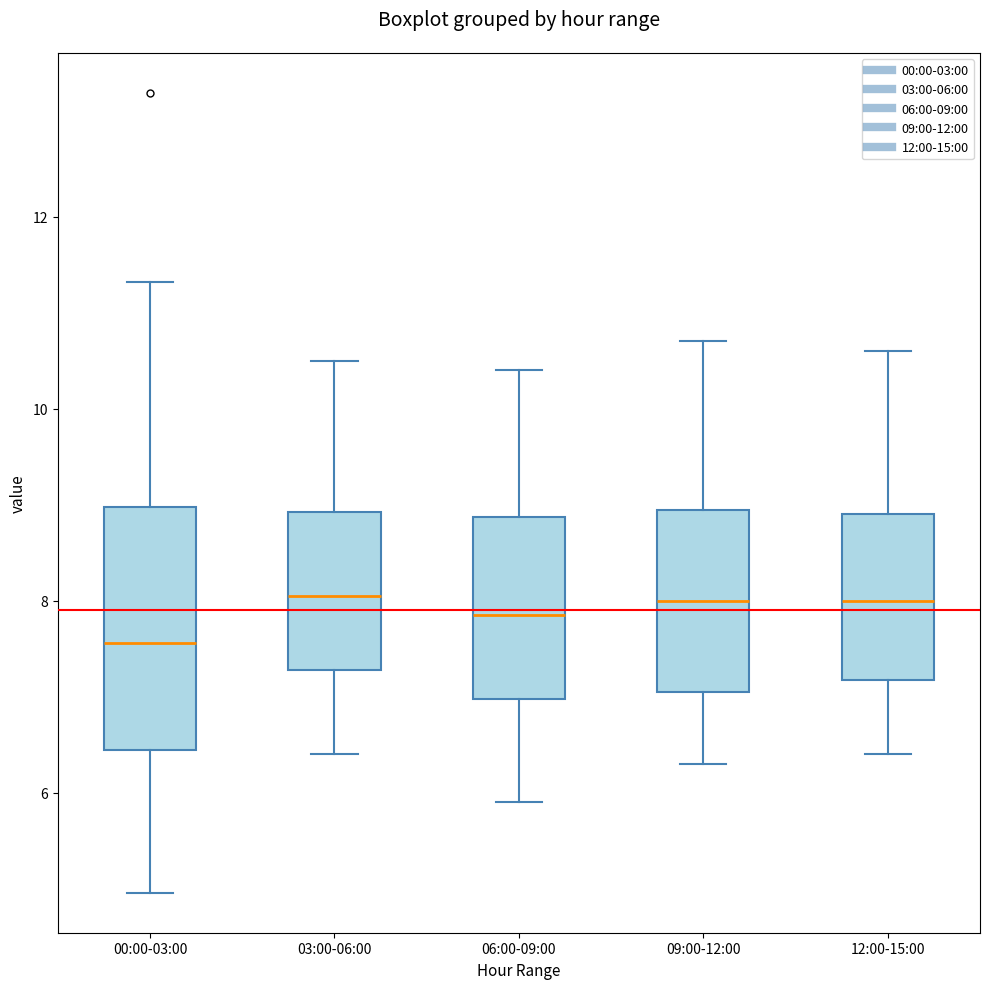

Reading left to right, transcribe this box plot: for each box, give where its median line is, the range the box spans, and where its two whiskers end, as read against the y-axis. The values are not printed on the chart, so give them approximately, as read against the axis.

00:00-03:00: median 7.6, box 6.4 to 9.0, whiskers 5.0 to 11.4
03:00-06:00: median 8.0, box 7.2 to 9.0, whiskers 6.4 to 10.6
06:00-09:00: median 7.8, box 7.0 to 8.8, whiskers 6.0 to 10.4
09:00-12:00: median 8.0, box 7.0 to 9.0, whiskers 6.4 to 10.8
12:00-15:00: median 8.0, box 7.2 to 9.0, whiskers 6.4 to 10.6